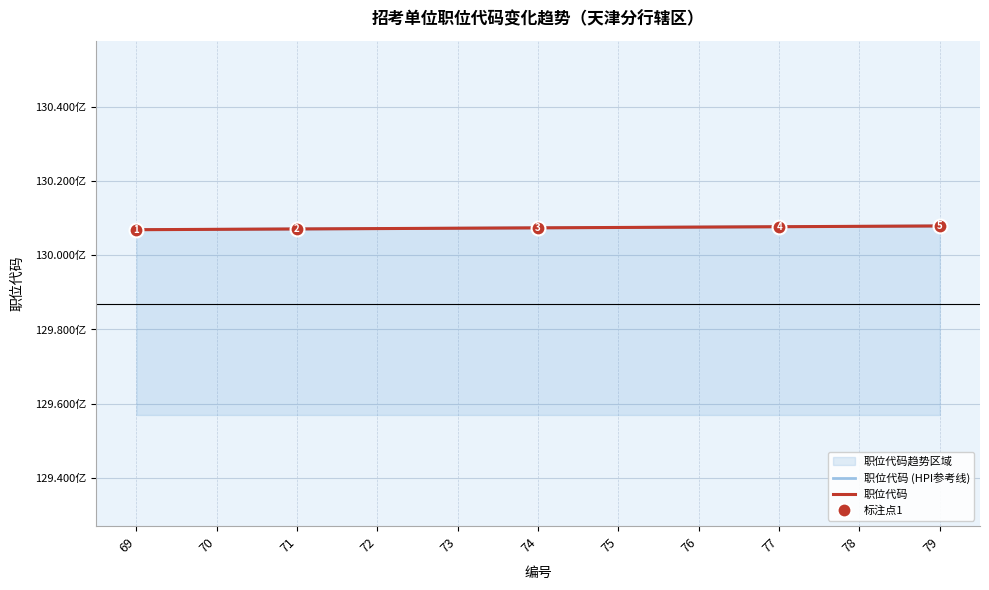

What is the average value of the 职位代码 series?

13007415386